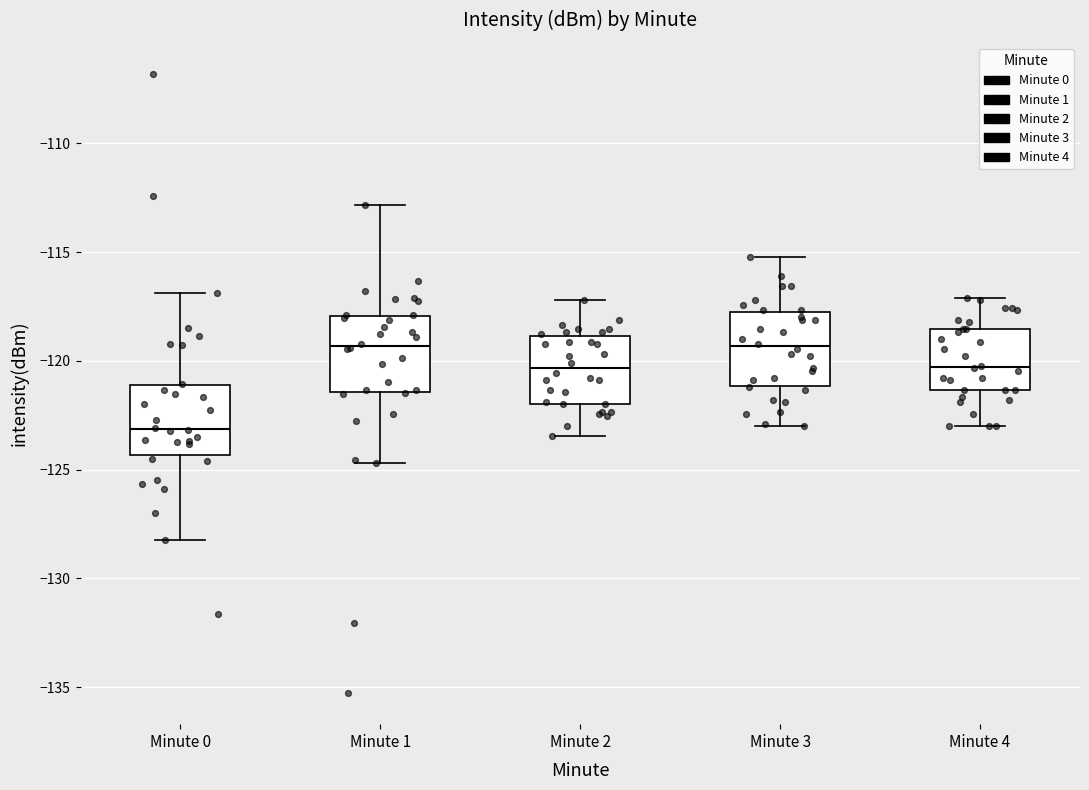

Reading left to right, read every box against the y-axis: the position of its median line, the range the box covers, and the ends of its whiskers. The values are not printed on the chart, so give them approximately, as read against the axis.

Minute 0: median -123.0, box -124.5 to -121.0, whiskers -128.0 to -117.0
Minute 1: median -119.5, box -121.5 to -118.0, whiskers -124.5 to -113.0
Minute 2: median -120.5, box -122.0 to -119.0, whiskers -123.5 to -117.0
Minute 3: median -119.5, box -121.0 to -117.5, whiskers -123.0 to -115.0
Minute 4: median -120.5, box -121.5 to -118.5, whiskers -123.0 to -117.0